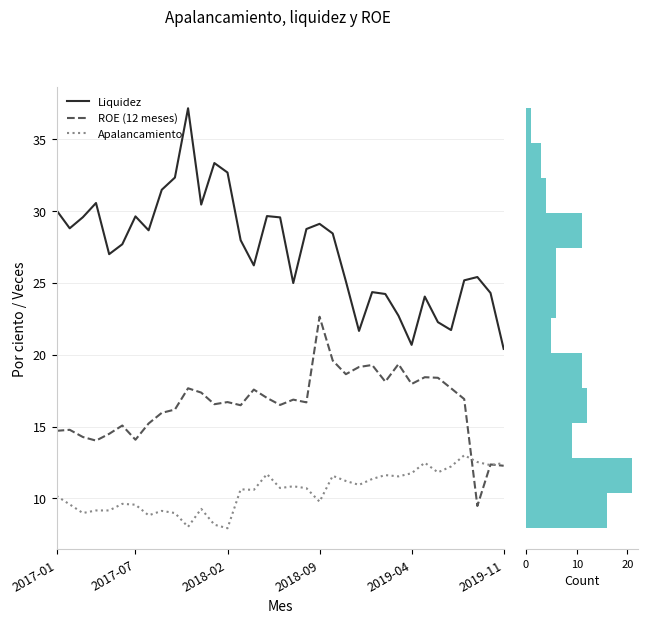

What is the maximum value for Apalancamiento?

13.0